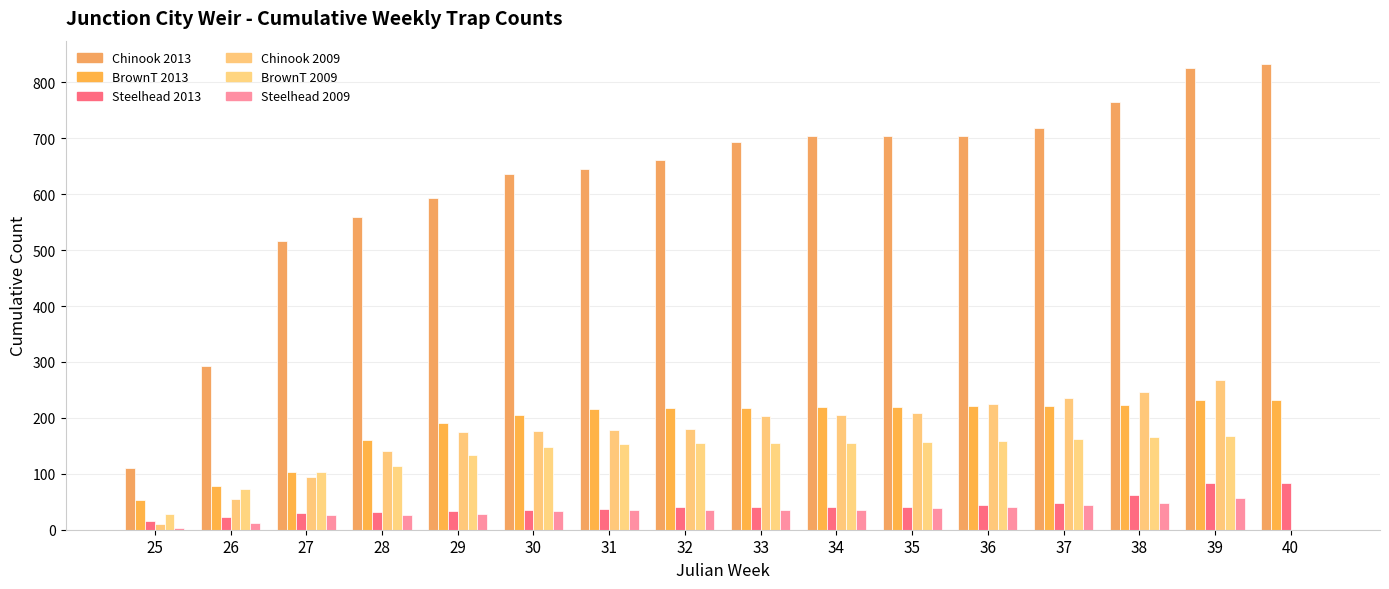

Reading left to right, list all the values displayed in this chart.

Chinook_2013: 25=111	26=293	27=517	28=559	29=594	30=637	31=645	32=662	33=694	34=704	35=704	36=704	37=719	38=765	39=826	40=833
BrownT_2013: 25=53	26=78	27=104	28=161	29=190	30=206	31=216	32=218	33=218	34=219	35=219	36=221	37=222	38=223	39=232	40=232
Steelhead_2013: 25=15	26=23	27=30	28=31	29=34	30=35	31=37	32=40	33=41	34=41	35=41	36=45	37=48	38=62	39=84	40=84
Chinook_2009: 25=10	26=55	27=95	28=141	29=174	30=177	31=178	32=180	33=203	34=206	35=208	36=225	37=236	38=246	39=268	40=0
BrownT_2009: 25=28	26=73	27=103	28=114	29=133	30=148	31=154	32=155	33=155	34=155	35=157	36=158	37=162	38=165	39=168	40=0
Steelhead_2009: 25=3	26=12	27=26	28=27	29=29	30=33	31=35	32=35	33=35	34=35	35=38	36=40	37=45	38=48	39=56	40=0